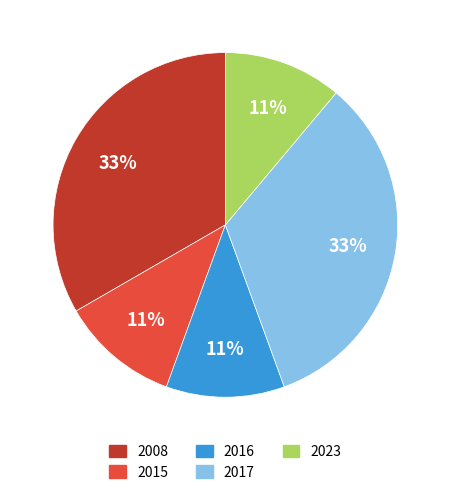

Does 2008 represent more than half of the total?

No